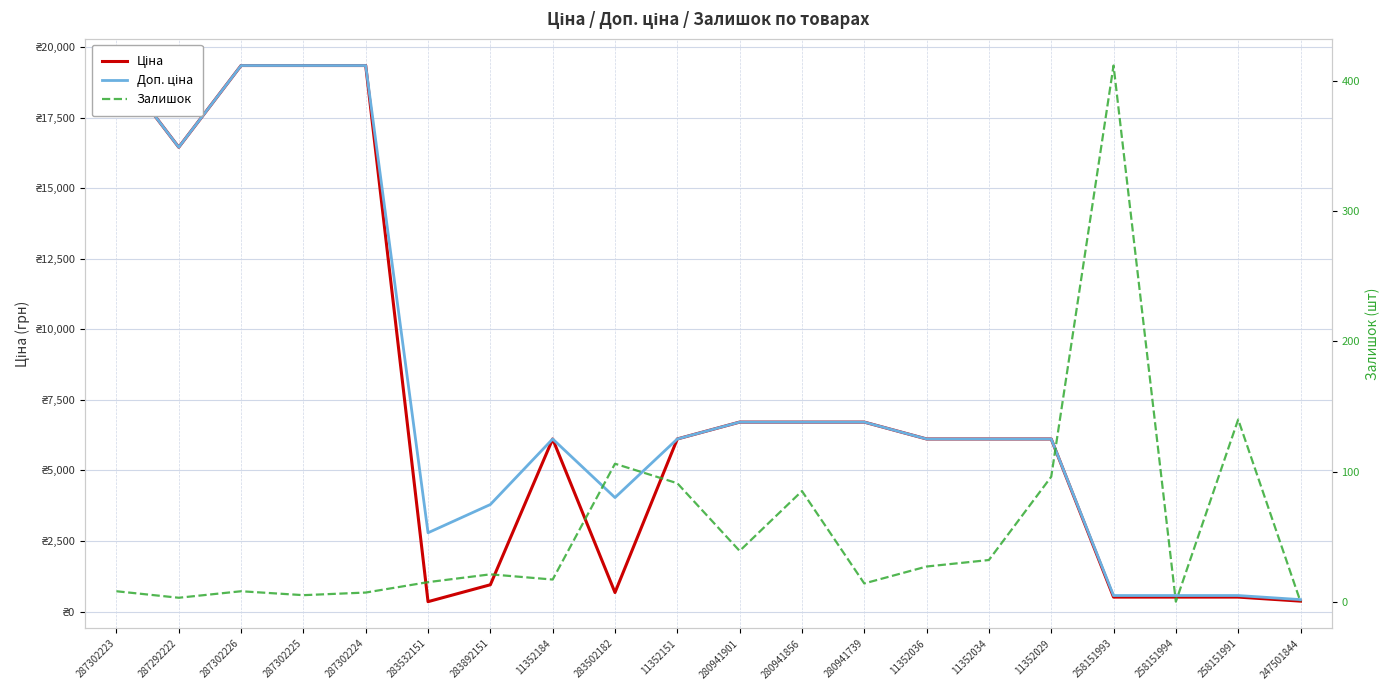

True or false: Ціна and Залишок intersect in this chart.

False